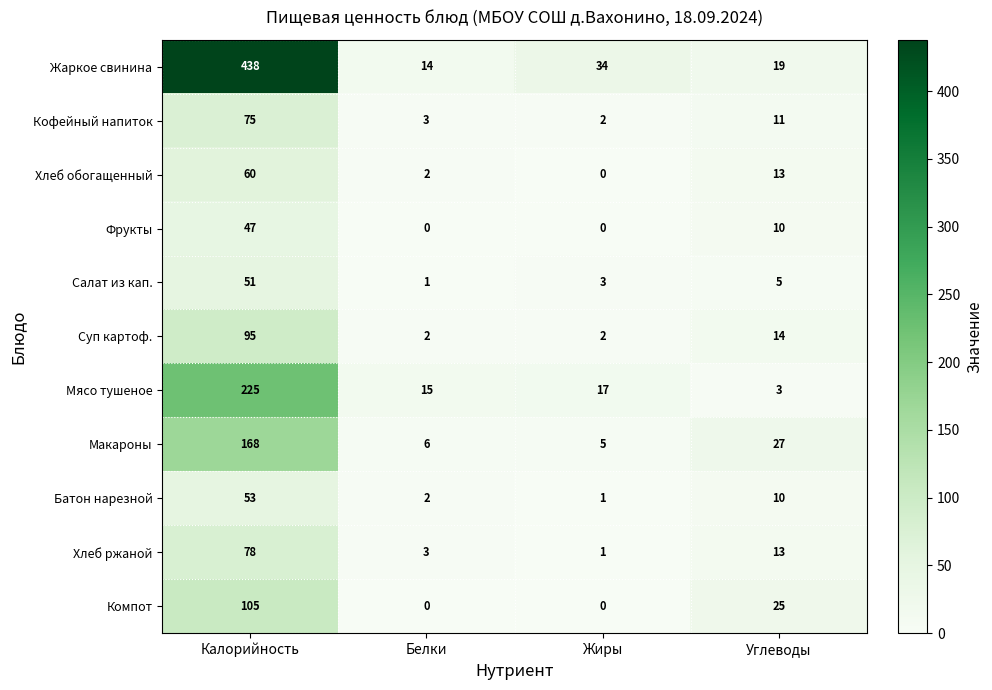

Which category has the highest value across all series?

Калорийность